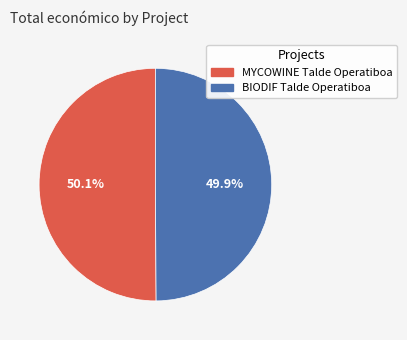

Does any single category account for the majority?

Yes